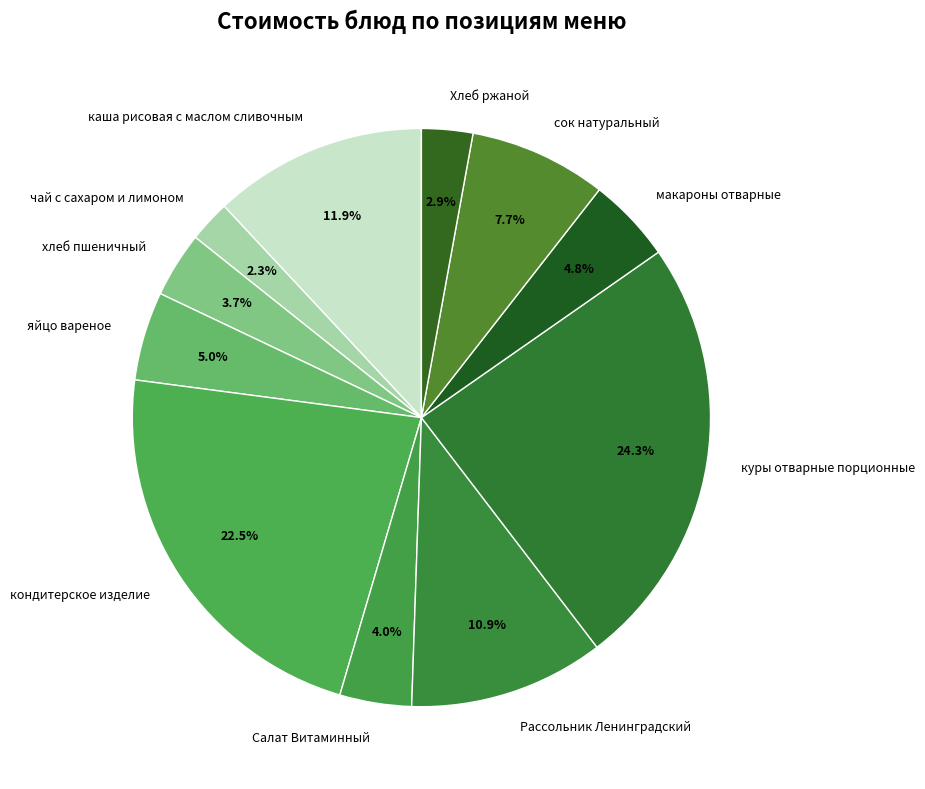

To the nearest percent, what is the combined percentage of кондитерское изделие and хлеб пшеничный?

26%